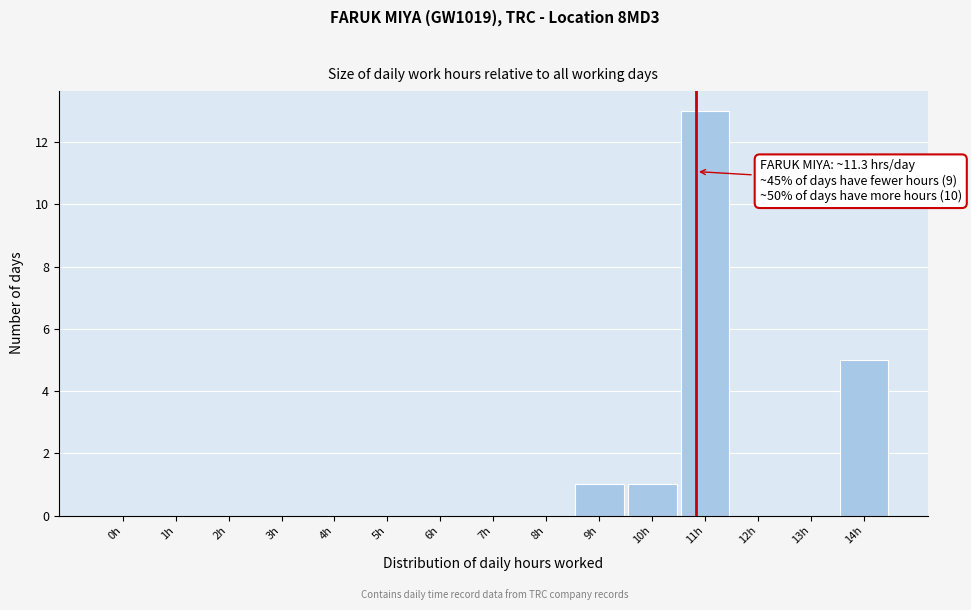

Reading right to left, extract all data points from this chart.

14h=5	13h=0	12h=0	11h=13	10h=1	9h=1	8h=0	7h=0	6h=0	5h=0	4h=0	3h=0	2h=0	1h=0	0h=0